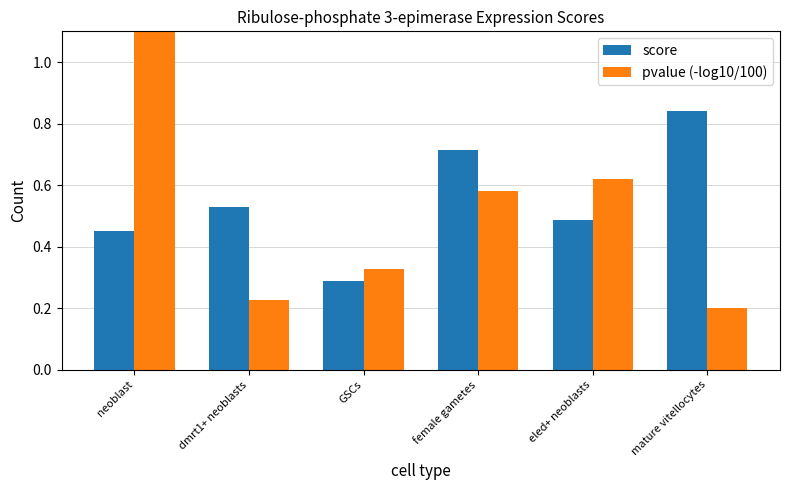

Which series changed the most between neoblast and eled+ neoblasts?

pvalue (-log10/100)